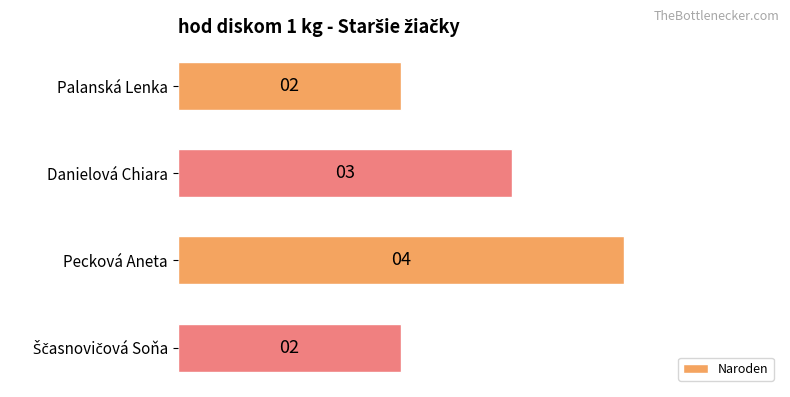

Which label corresponds to the largest value in the chart?

Pecková Aneta